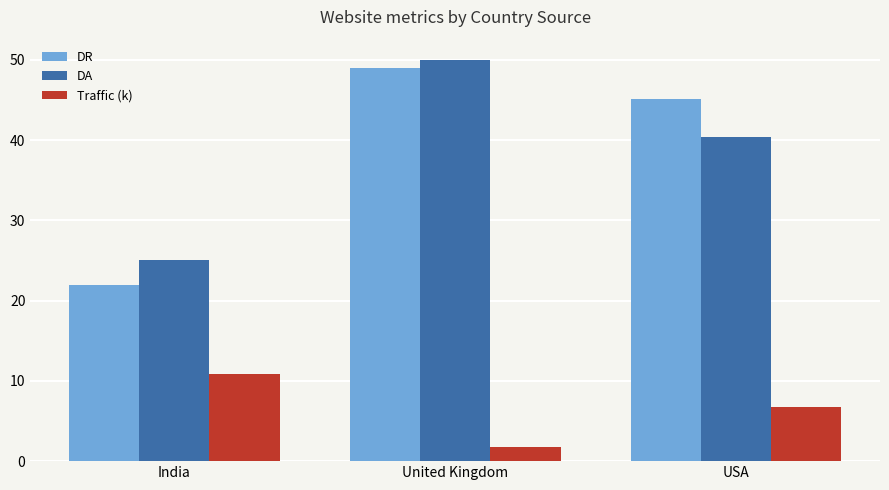

What are all the series names shown in the legend?

DR, DA, Traffic (k)